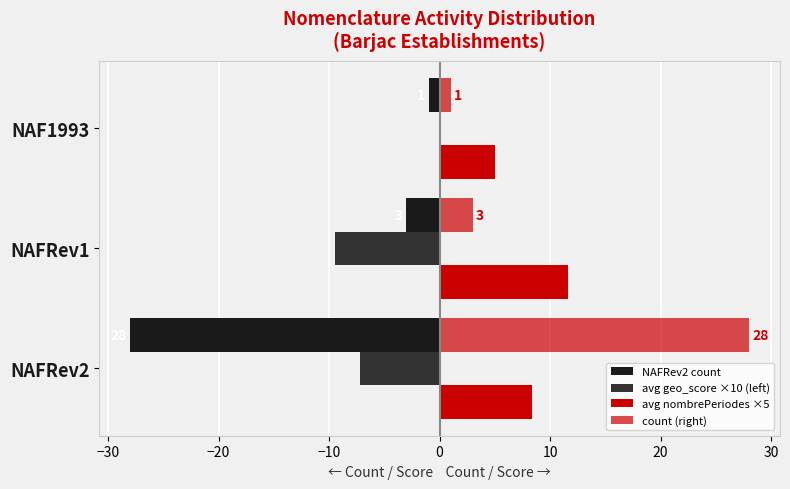

What is the sum of all avg nombrePeriodes ×5 values?

25.1